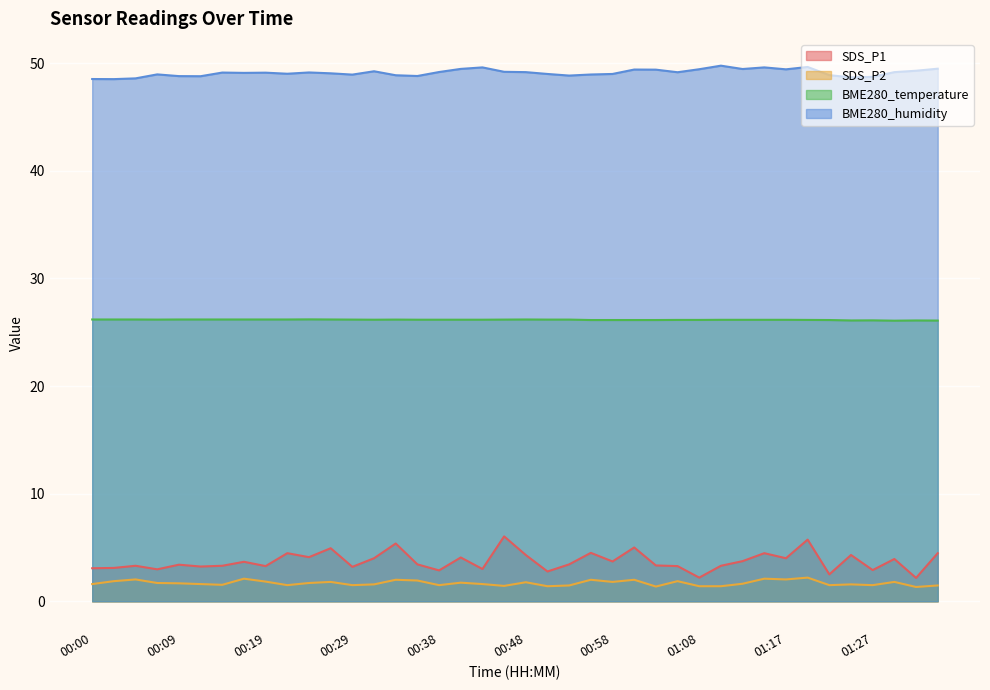

True or false: SDS_P2 has a value of 2.7 at 00:48.

False